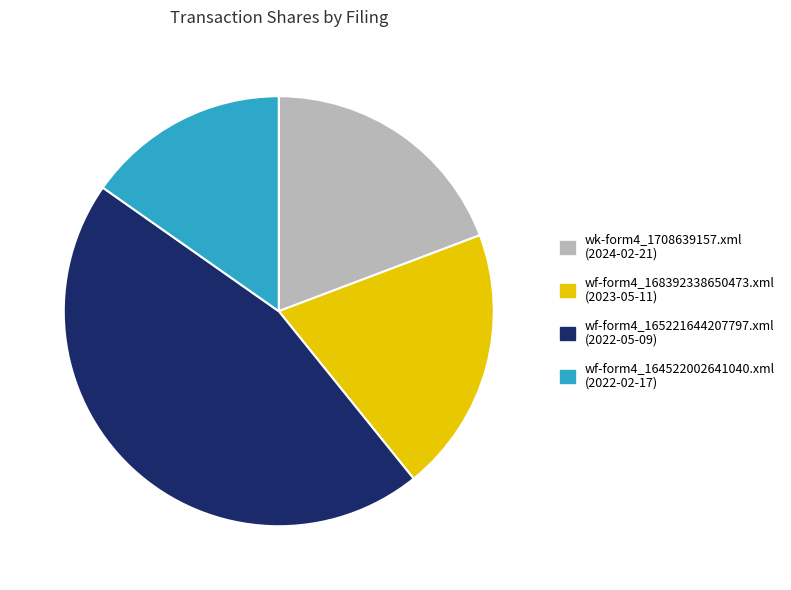

Is there any slice that represents more than half of the pie?

No